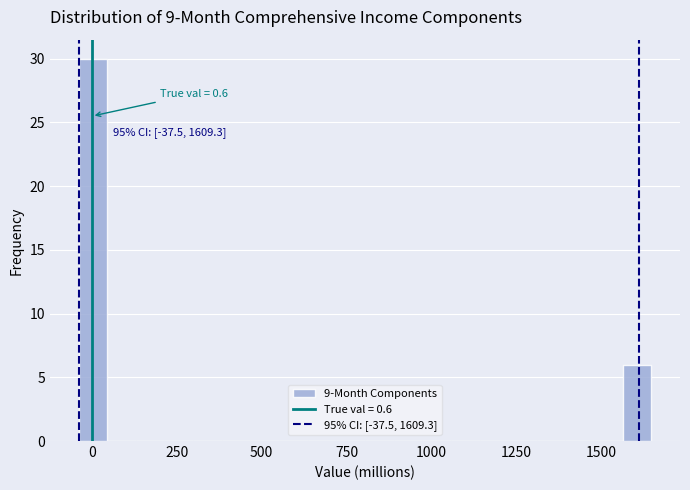

Around what value on the x-axis is the tallest bar? Give the approximate position of its centre, as read against the axis.

0